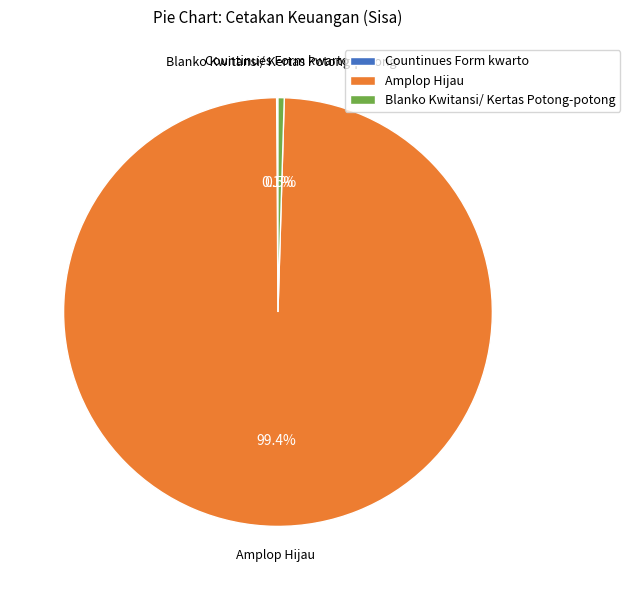

What percentage is NOT represented by Amplop Hijau?

0.6%